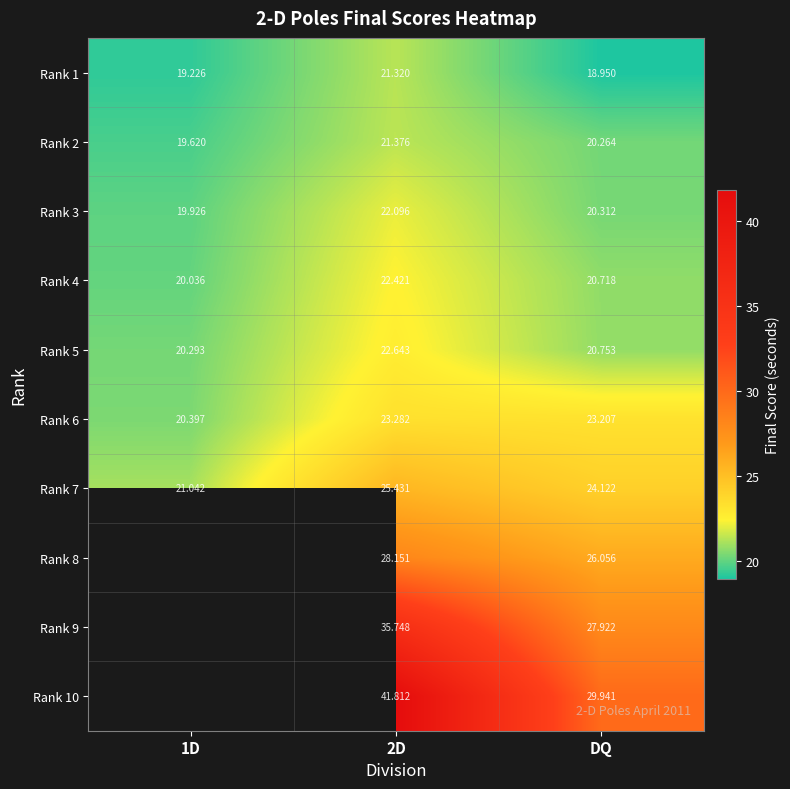

The Rank 6 series shows 38.0 at 2D. True or false?

False